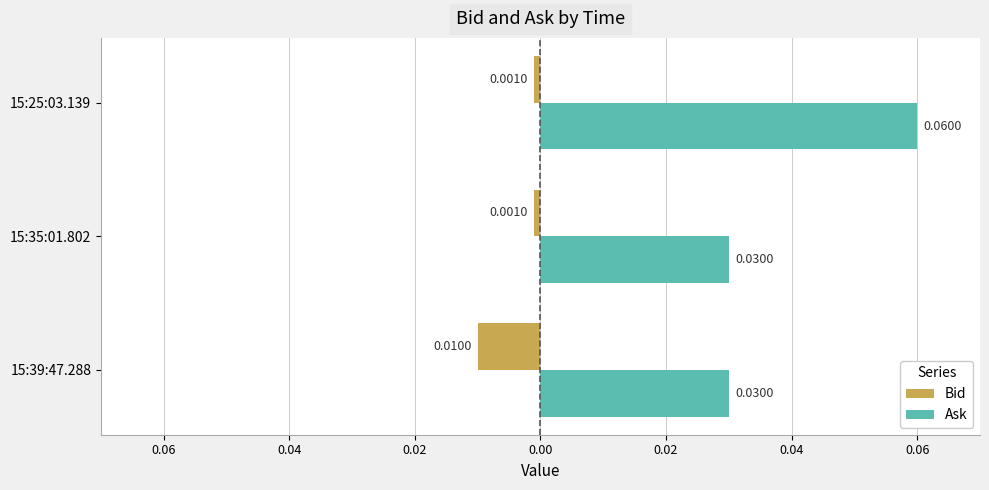

What are all the series names shown in the legend?

Bid, Ask